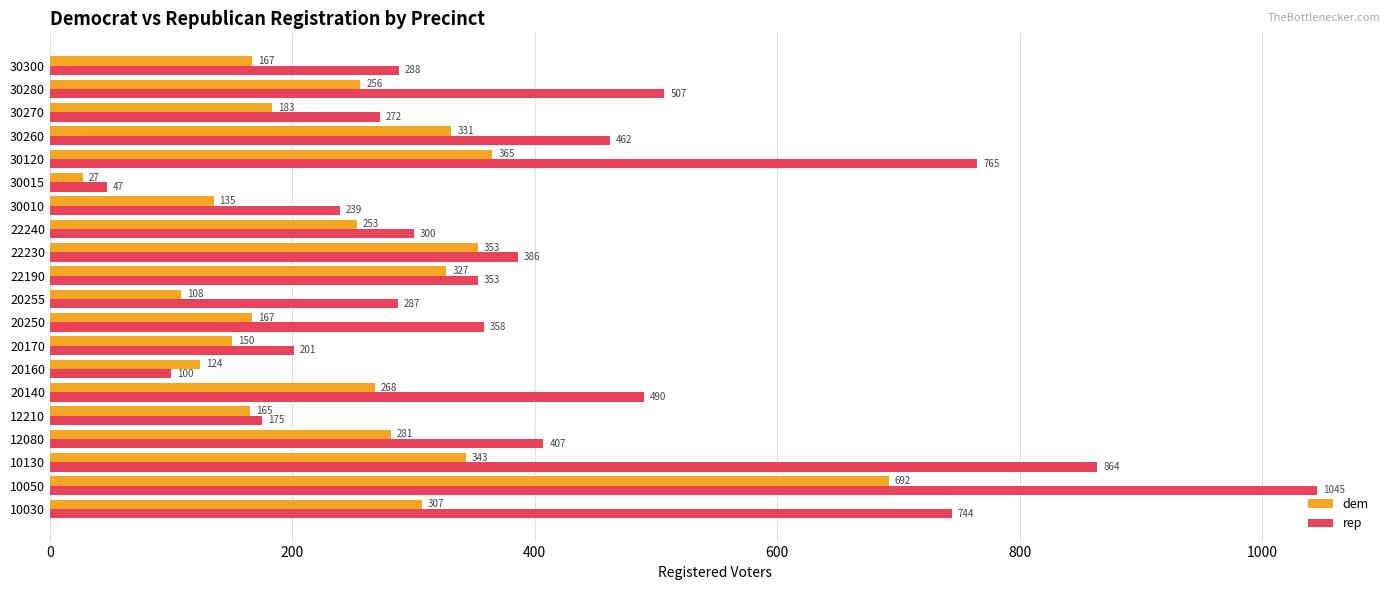

True or false: dem has a value of 277 at 30270.

False